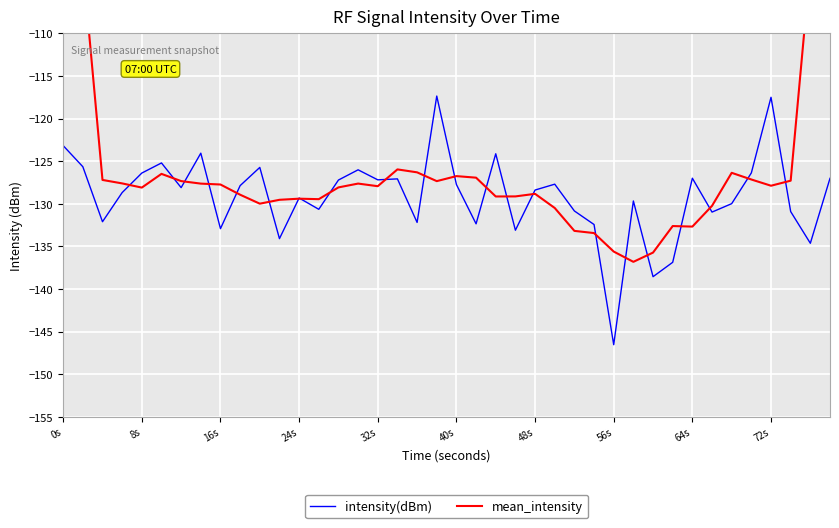

In intensity(dBm), how many points are higher than both neighbors (excluding endpoints)?

12